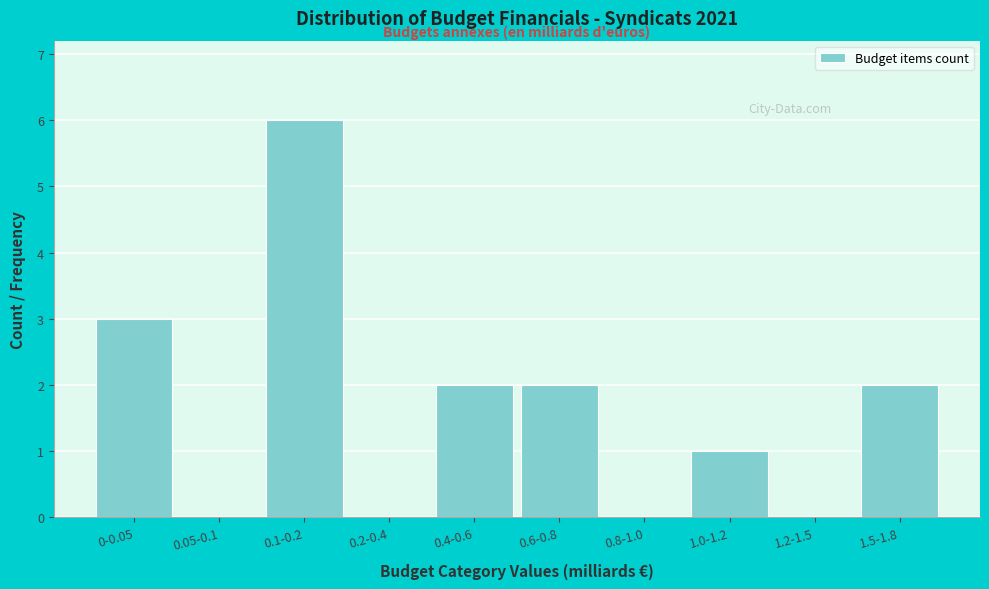

Reading left to right, transcribe all the data shown in this chart.

0-0.05=3	0.05-0.1=0	0.1-0.2=6	0.2-0.4=0	0.4-0.6=2	0.6-0.8=2	0.8-1.0=0	1.0-1.2=1	1.2-1.5=0	1.5-1.8=2